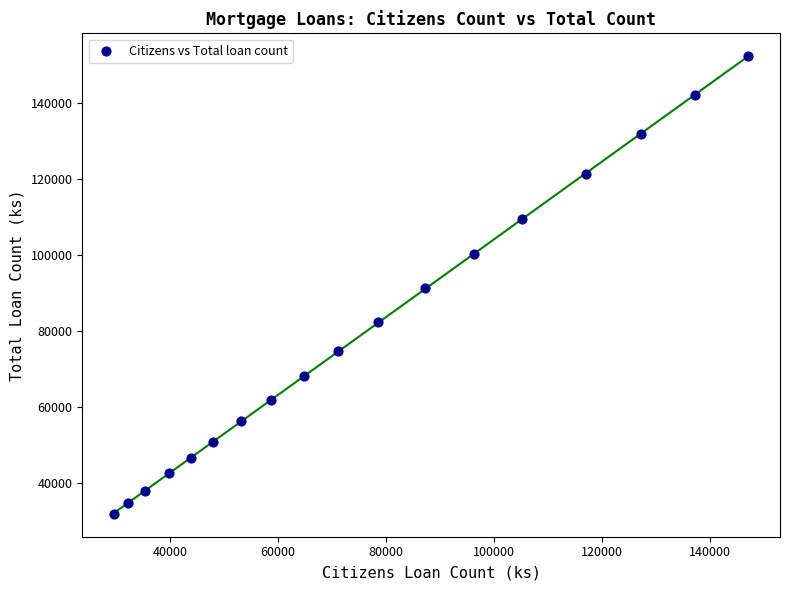

What is the range of X values (max minus min)?

117586